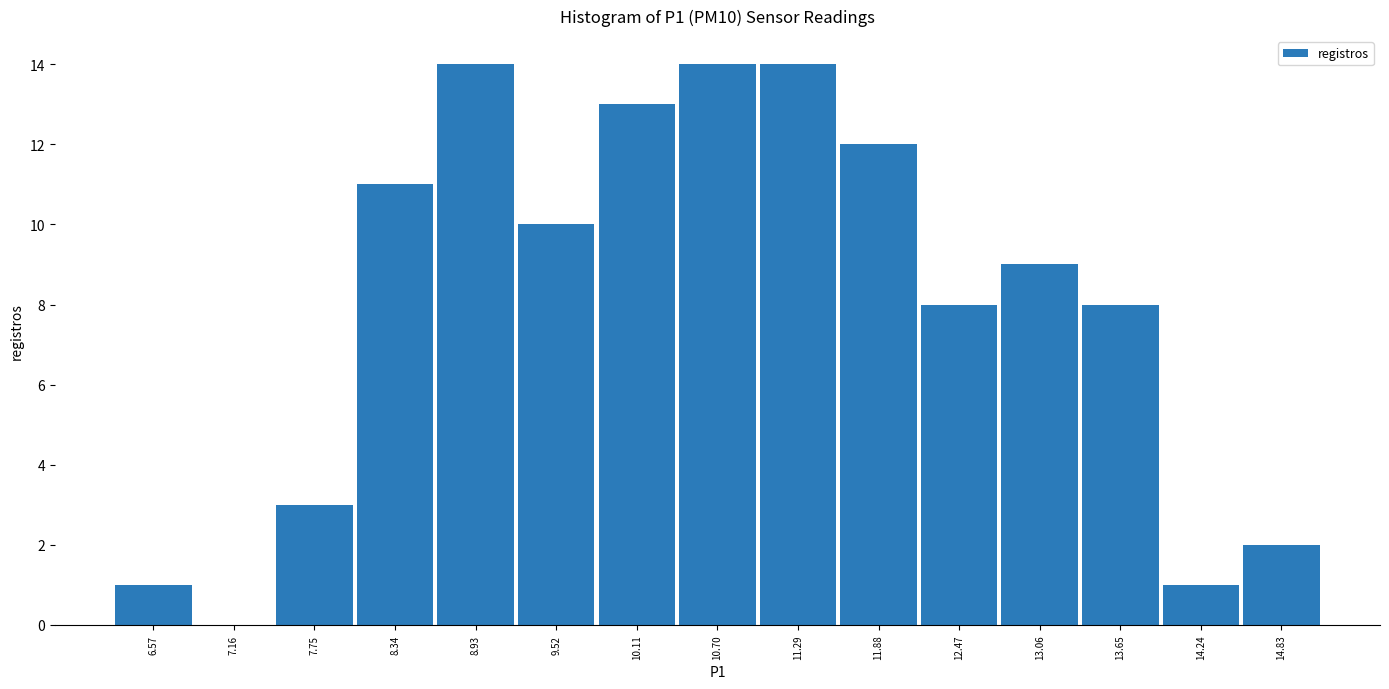

Reading left to right, transcribe this chart: for each bar, give the range it covers on the x-axis and its height. Neither the bar edges nor the heights are printed on the chart, so give them approximately, as read against the axes.

6.3 to 6.9: 1
6.9 to 7.5: 0
7.5 to 8.0: 3
8.0 to 8.6: 11
8.6 to 9.2: 14
9.2 to 9.8: 10
9.8 to 10.4: 13
10.4 to 11.0: 14
11.0 to 11.6: 14
11.6 to 12.2: 12
12.2 to 12.8: 8
12.8 to 13.4: 9
13.4 to 13.9: 8
13.9 to 14.5: 1
14.5 to 15.1: 2